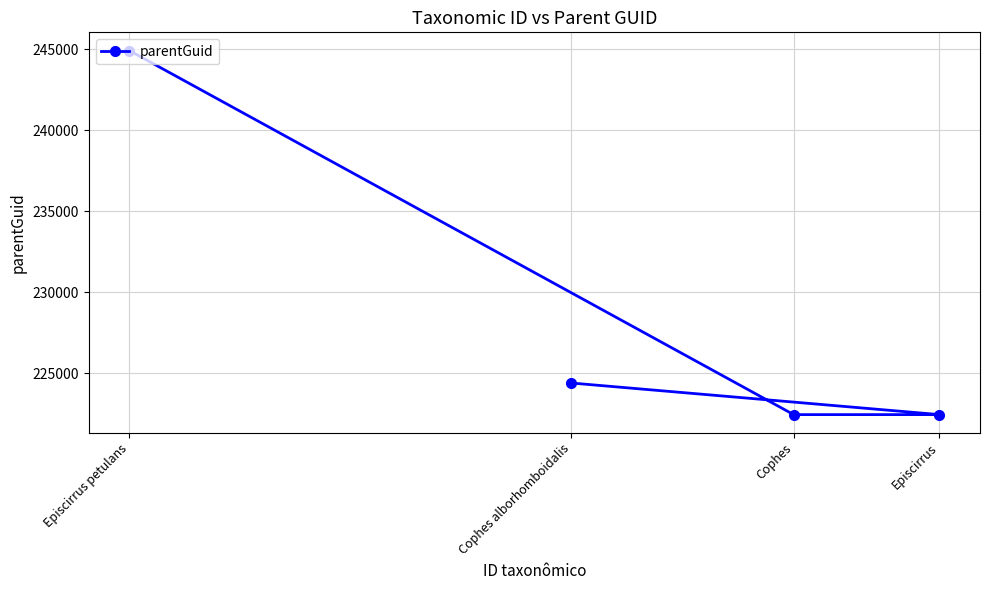

The value at Episcirrus petulans is 244932. True or false?

True